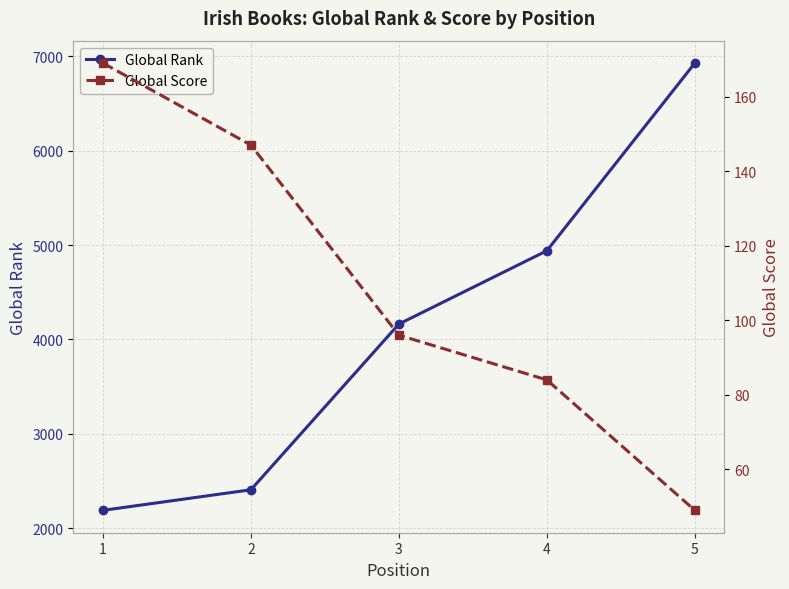

Reading left to right, transcribe all the data shown in this chart.

Global Rank: 2189	2407	4163	4940	6929
Global Score: 169	147	96	84	49